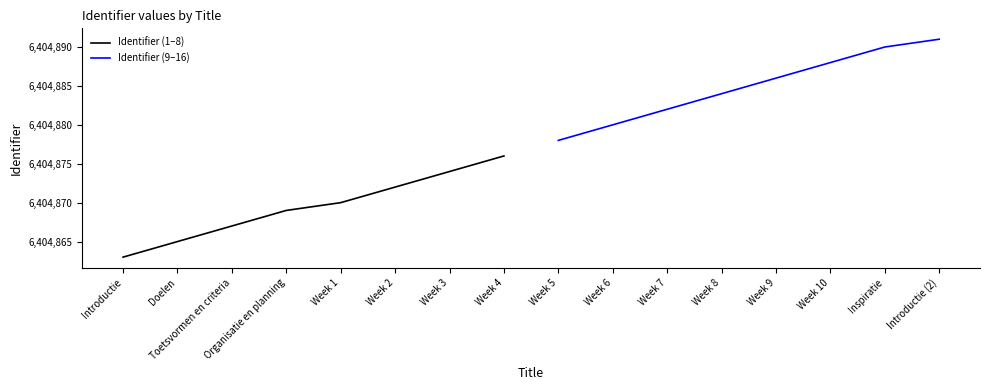

List the labels in order of Identifier (9–16) value, largest first.

Introductie (2), Inspiratie, Week 10, Week 9, Week 8, Week 7, Week 6, Week 5